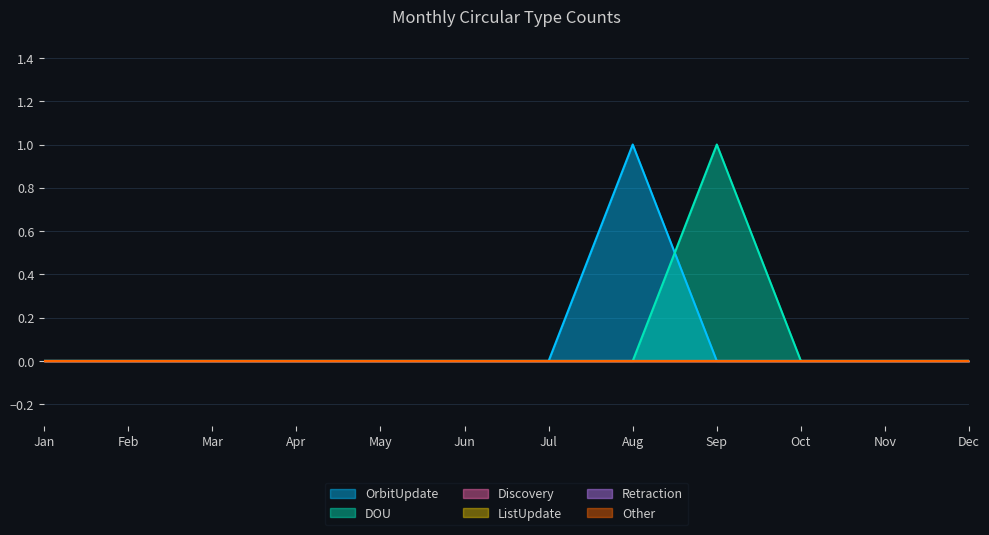

True or false: ListUpdate has more than 0 points higher than both neighbors.

False